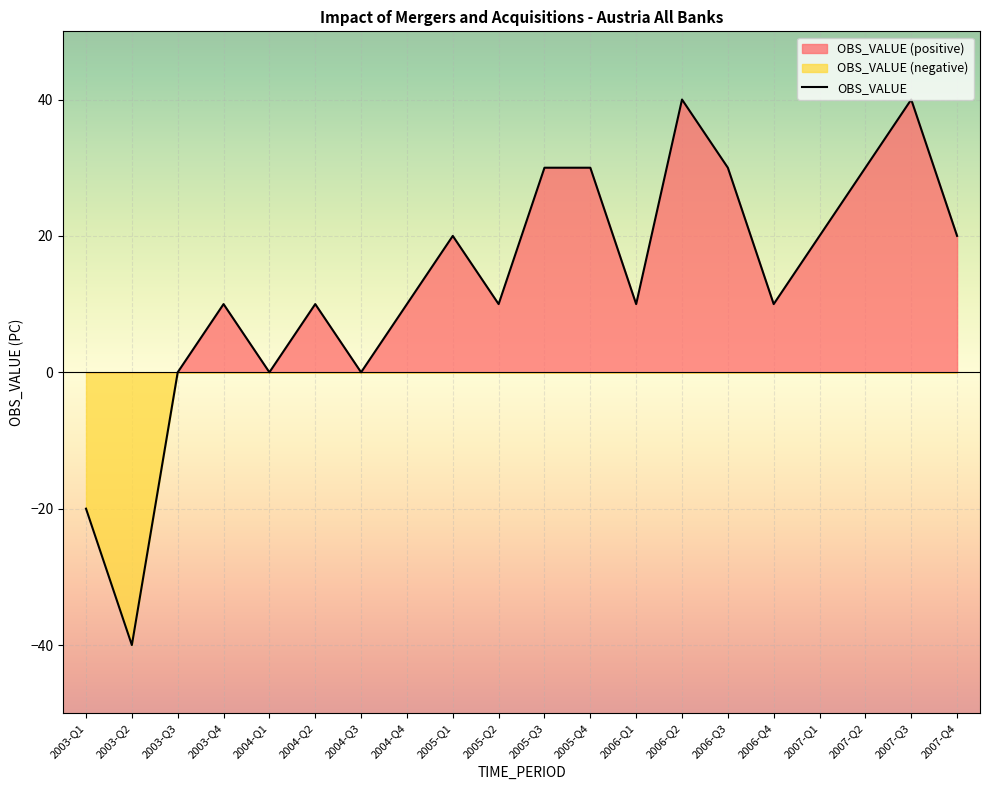

The chart shows a value of 70 at 2006-Q2. True or false?

False